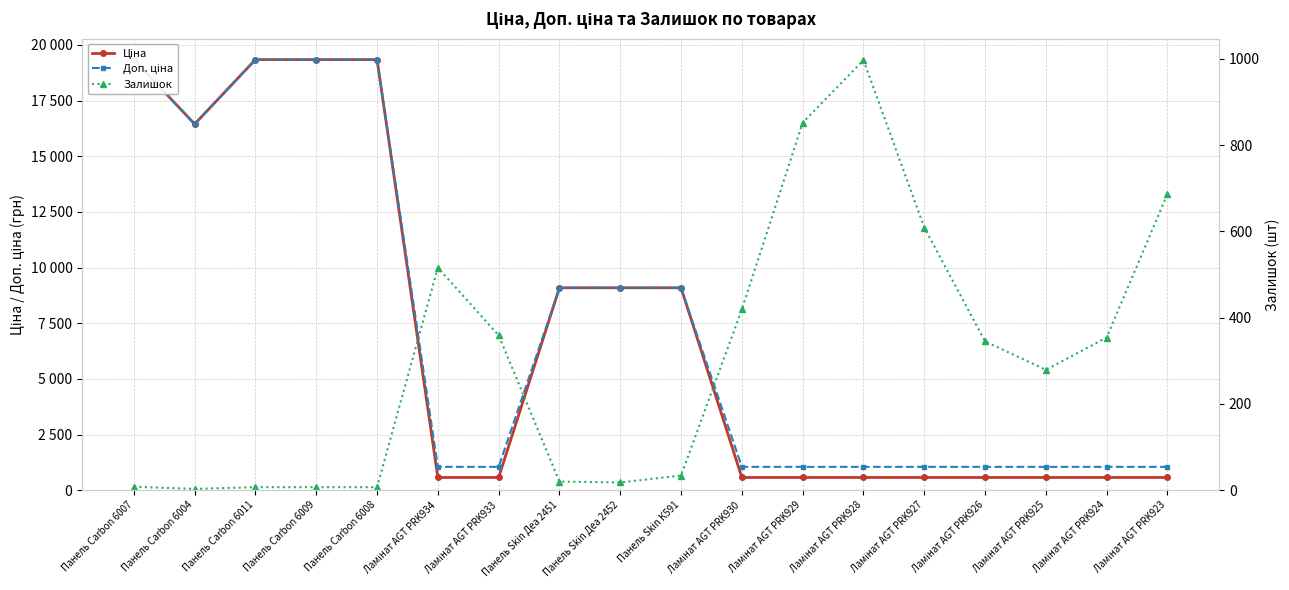

Which category has the highest value in the Доп. ціна series?

Панель Carbon 6007